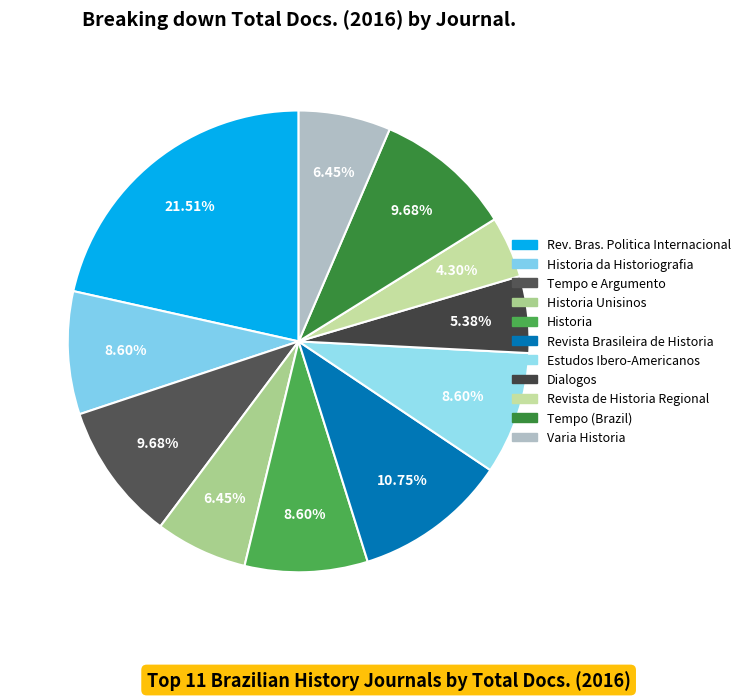

How many segments does this pie chart have?

11